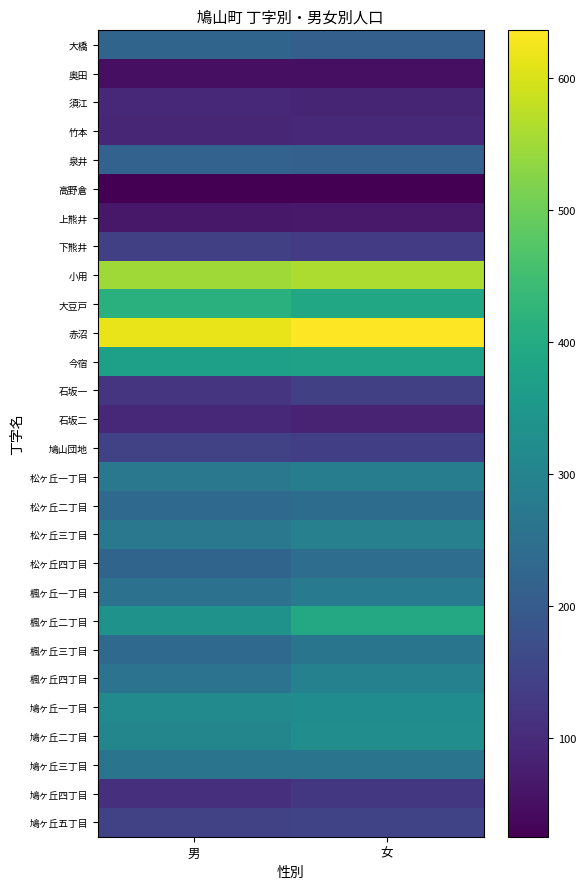

What is the total value across all series at 男?

6417